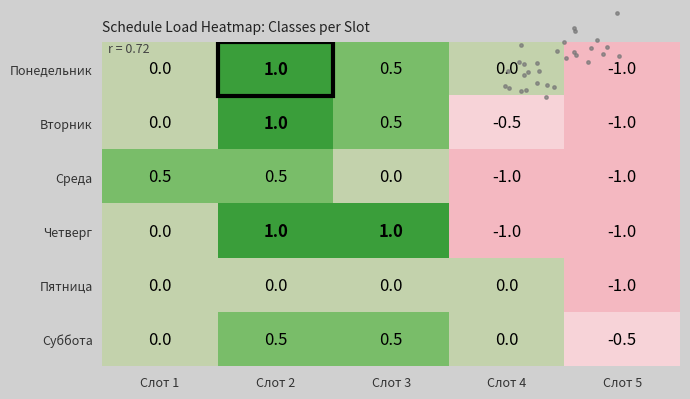

Is it true that Четверг equals -1.0 at Слот 4?

True